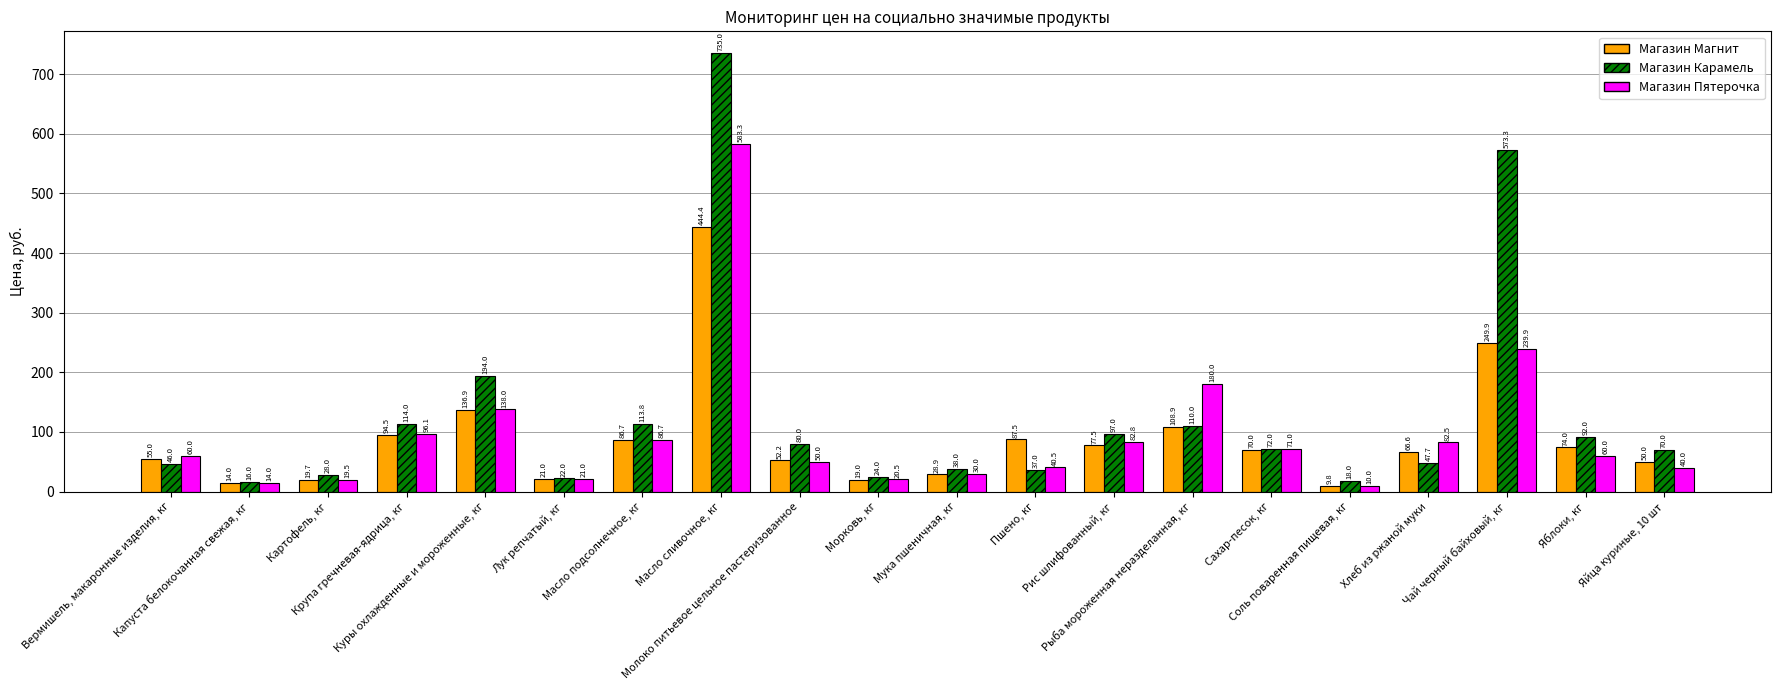

How many bars are there in each group?

3